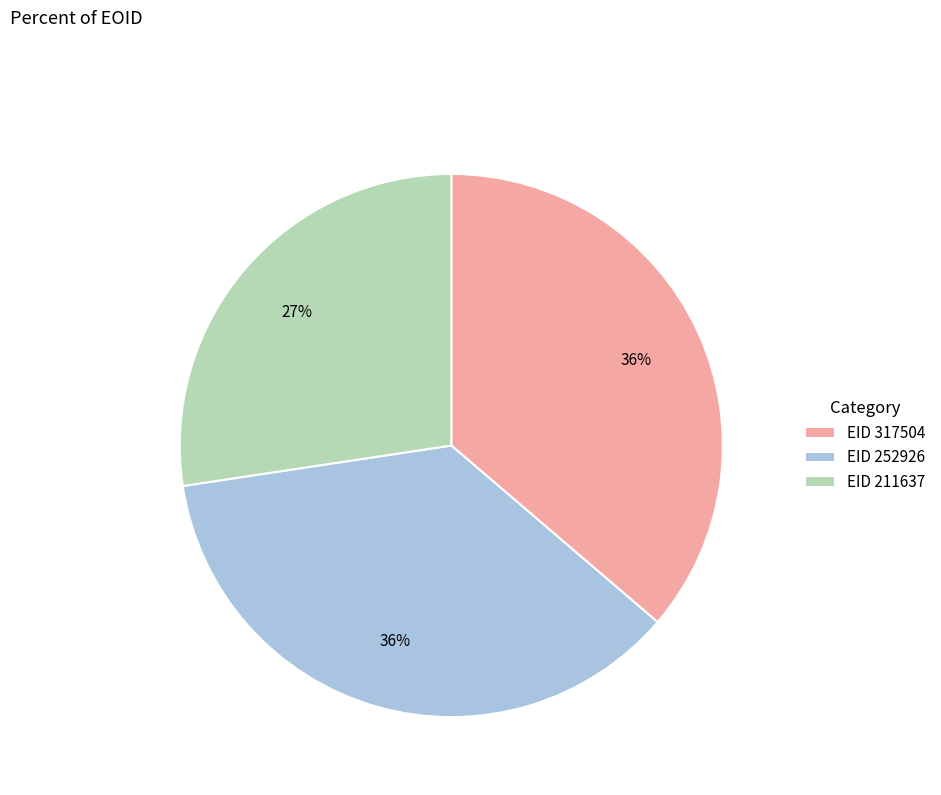

To the nearest percent, what is the difference between the largest and smallest slice percentages?

9%